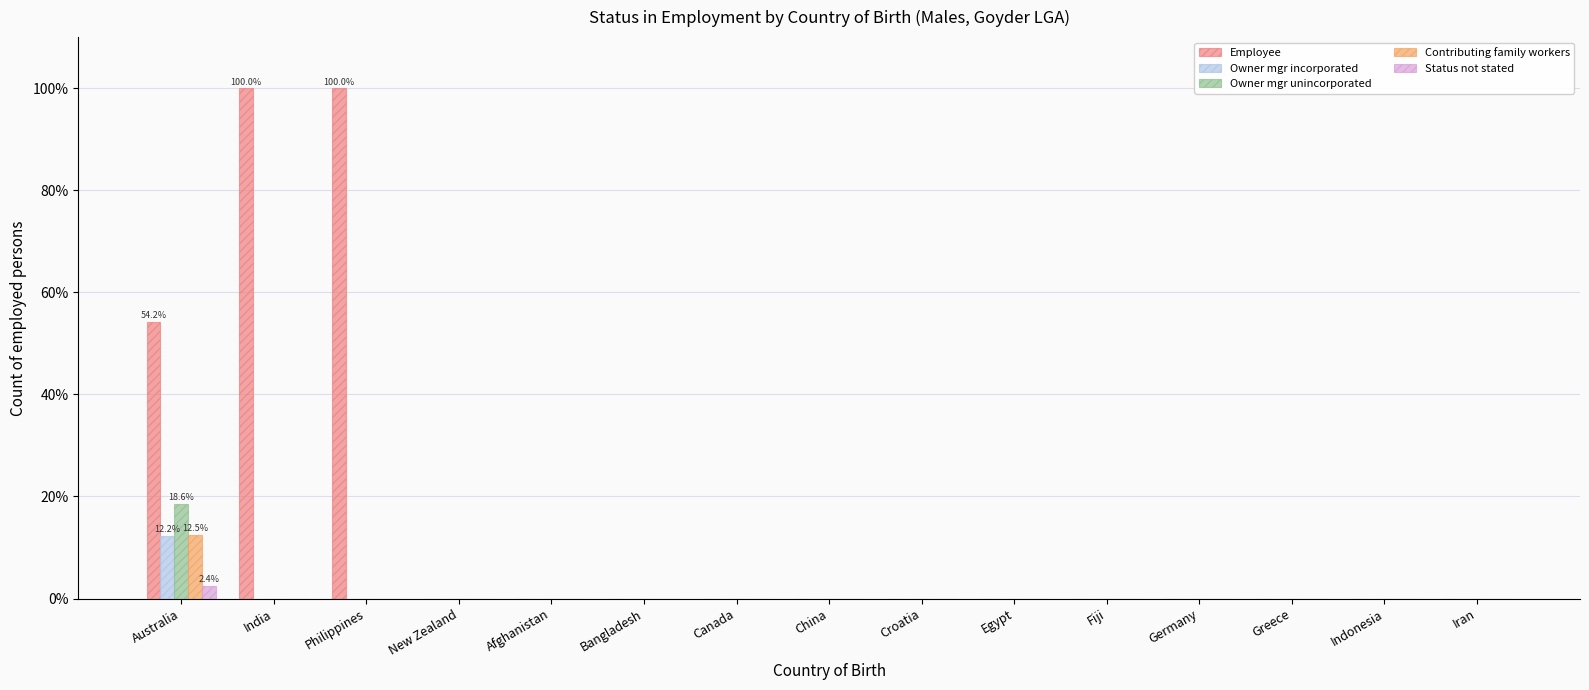

Reading left to right, transcribe all the data shown in this chart.

Employee: 54.2	100.0	100.0	0.0	0.0	0.0	0.0	0.0	0.0	0.0	0.0	0.0	0.0	0.0	0.0
Owner mgr incorporated: 12.2	0.0	0.0	0.0	0.0	0.0	0.0	0.0	0.0	0.0	0.0	0.0	0.0	0.0	0.0
Owner mgr unincorporated: 18.6	0.0	0.0	0.0	0.0	0.0	0.0	0.0	0.0	0.0	0.0	0.0	0.0	0.0	0.0
Contributing family workers: 12.5	0.0	0.0	0.0	0.0	0.0	0.0	0.0	0.0	0.0	0.0	0.0	0.0	0.0	0.0
Status not stated: 2.4	0.0	0.0	0.0	0.0	0.0	0.0	0.0	0.0	0.0	0.0	0.0	0.0	0.0	0.0